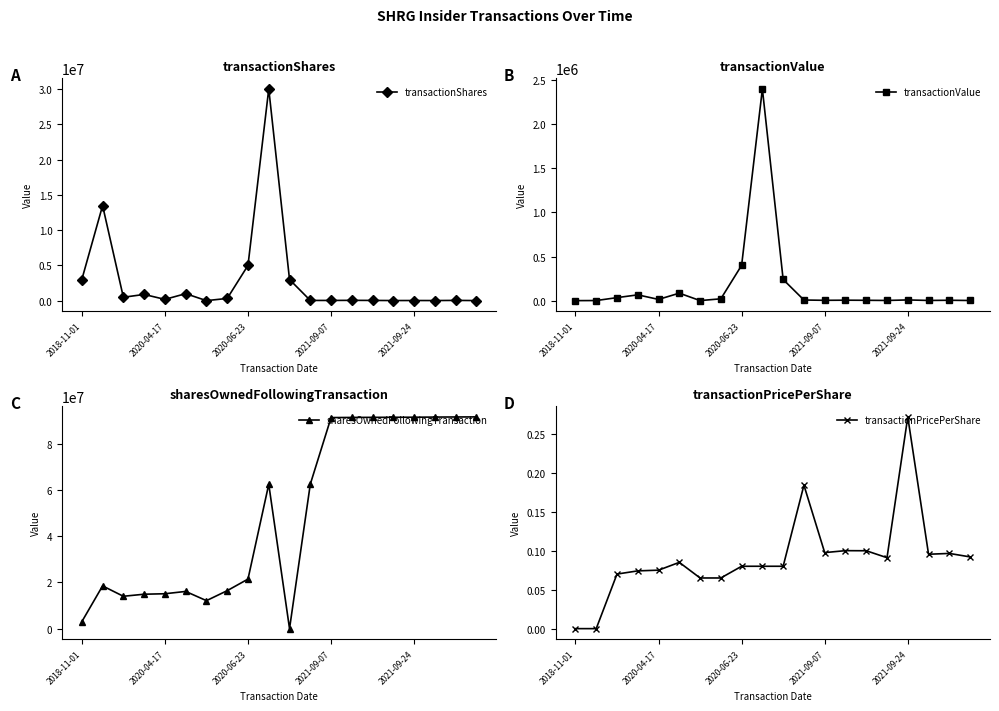

Which series has the largest range (max minus min)?

sharesOwnedFollowingTransaction